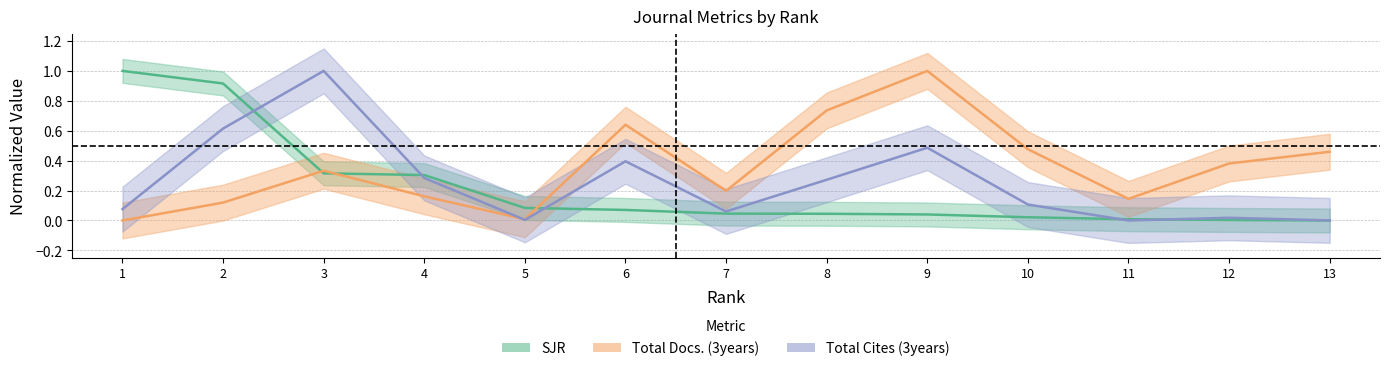

At which label is Total Cites (3years) closest to 0?

11